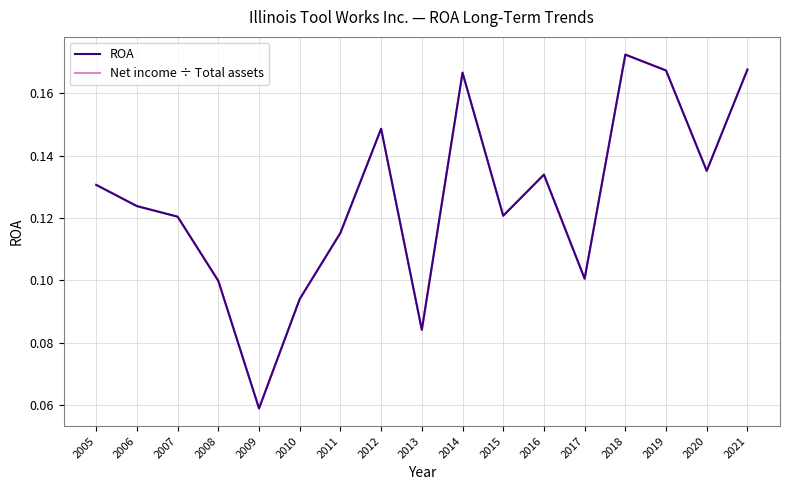

At which category does the chart reach its peak across all series?

2018